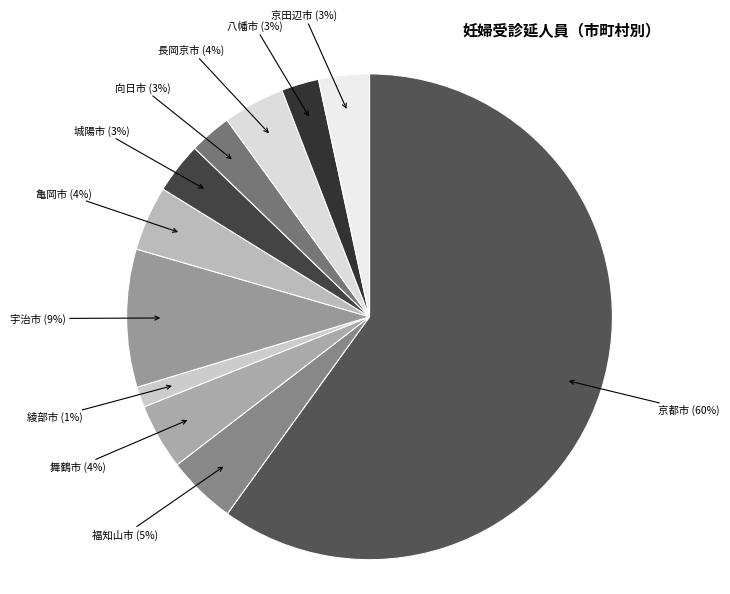

Count the number of slices in the pie.

11